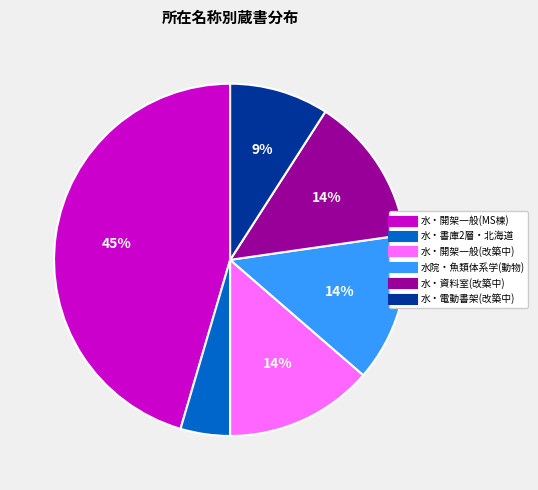

How many segments does this pie chart have?

6